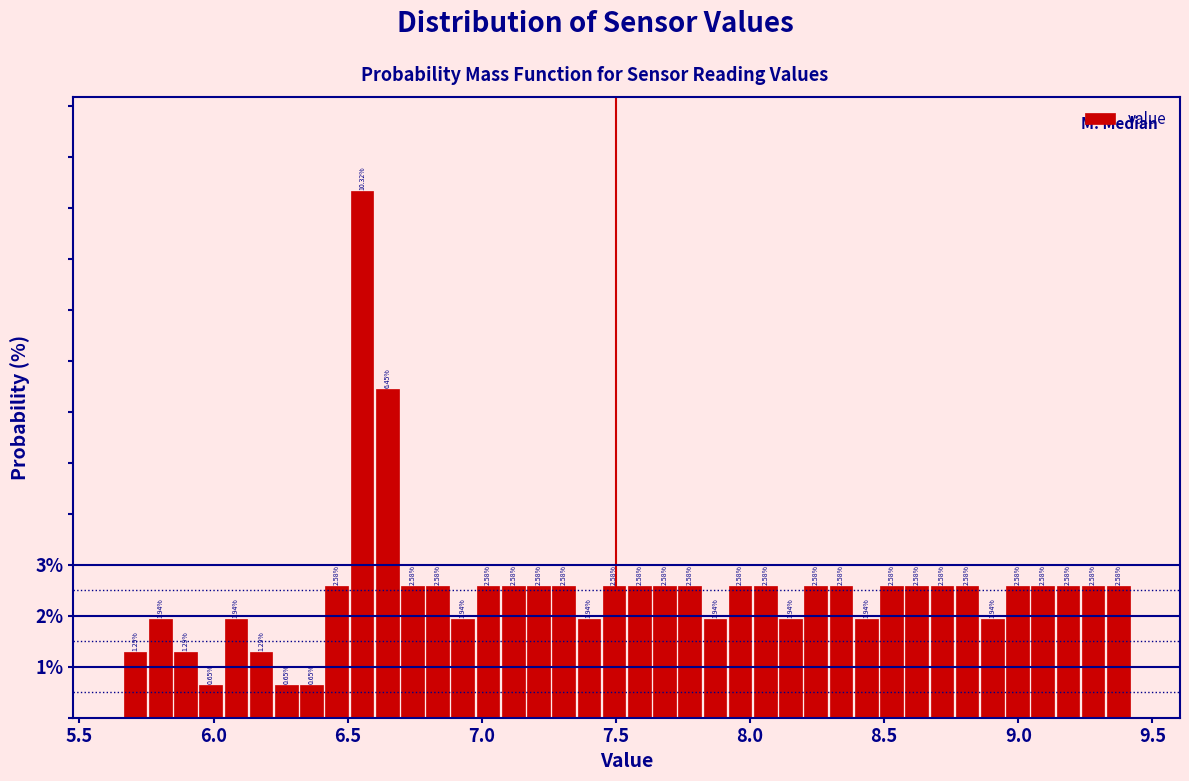

Around what value on the x-axis is the tallest bar? Give the approximate position of its centre, as read against the axis.

6.55